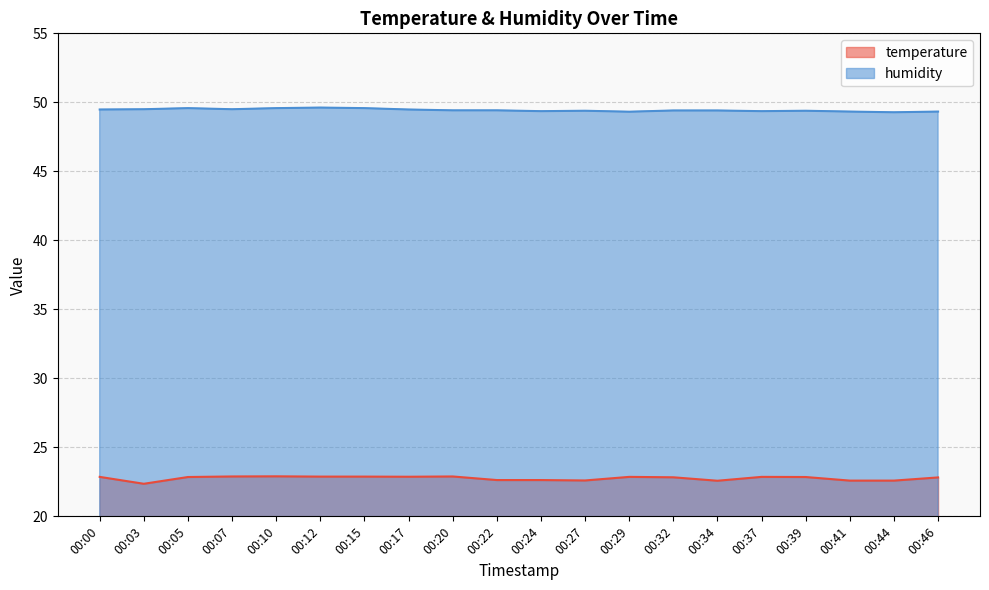

Reading left to right, transcribe all the data shown in this chart.

temperature: 00:00=22.9	00:03=22.4	00:05=22.9	00:07=22.9	00:10=22.9	00:12=22.9	00:15=22.9	00:17=22.9	00:20=22.9	00:22=22.6	00:24=22.6	00:27=22.6	00:29=22.9	00:32=22.8	00:34=22.6	00:37=22.9	00:39=22.9	00:41=22.6	00:44=22.6	00:46=22.8
humidity: 00:00=49.5	00:03=49.5	00:05=49.6	00:07=49.5	00:10=49.6	00:12=49.6	00:15=49.6	00:17=49.5	00:20=49.4	00:22=49.4	00:24=49.4	00:27=49.4	00:29=49.3	00:32=49.4	00:34=49.4	00:37=49.4	00:39=49.4	00:41=49.3	00:44=49.3	00:46=49.3